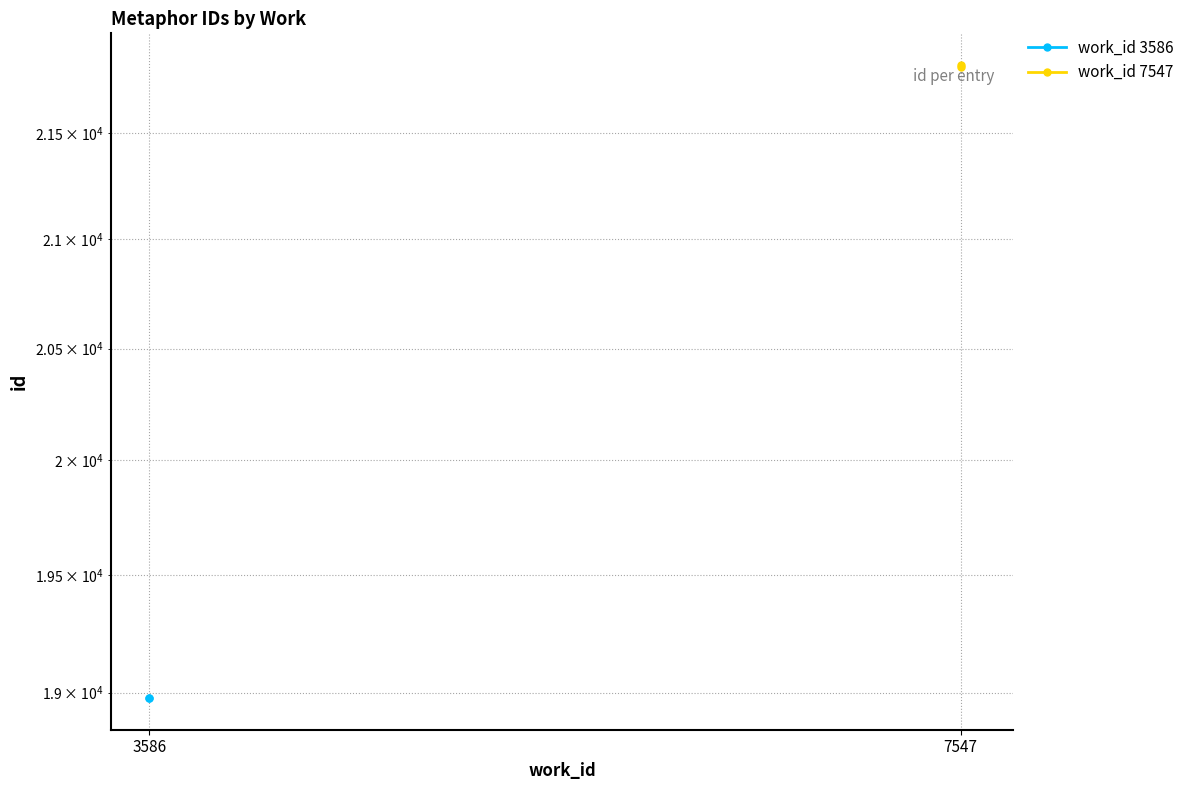

Between 3586 and 7547, which series saw the biggest shift?

work_id 7547